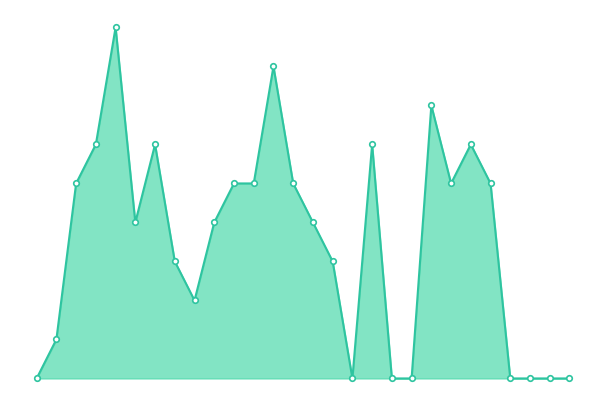

Does the chart have visible grid lines?

No